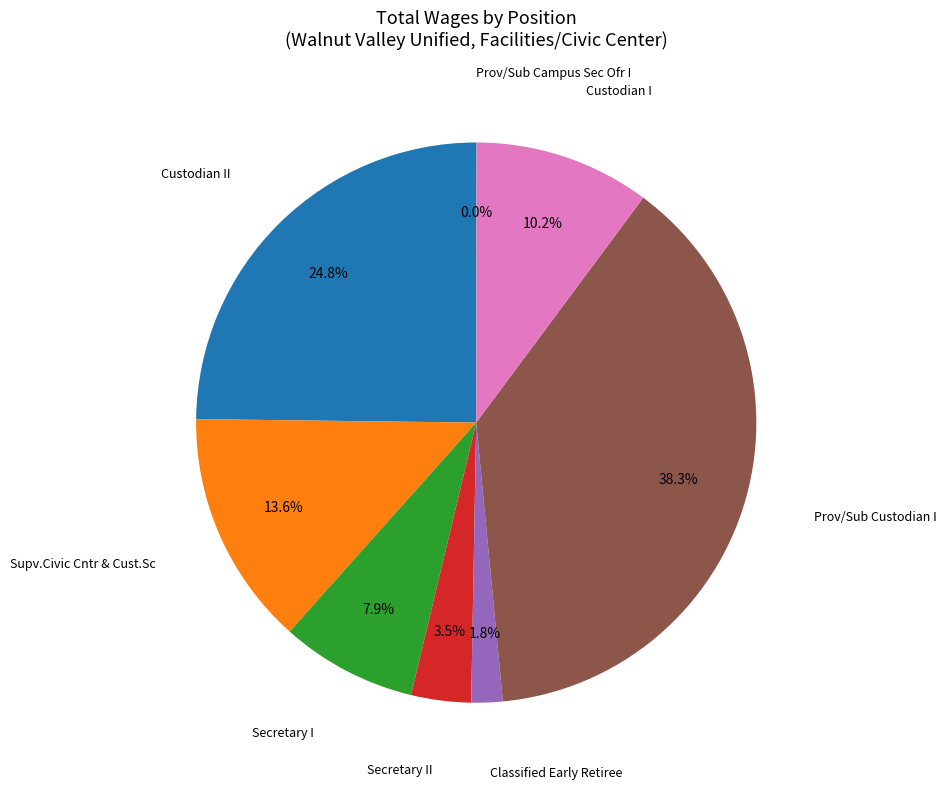

Does any single category account for the majority?

No